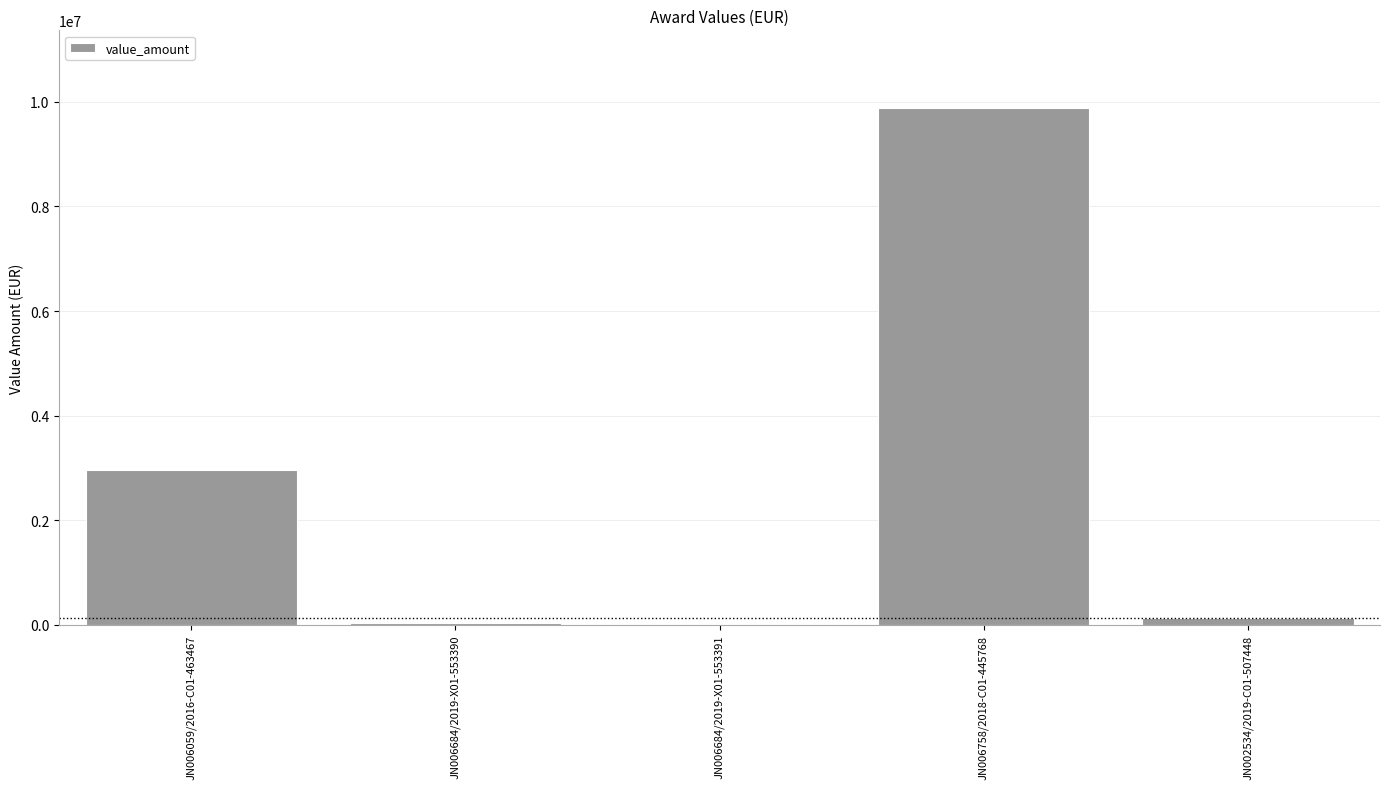

How many categories are shown in the chart?

5